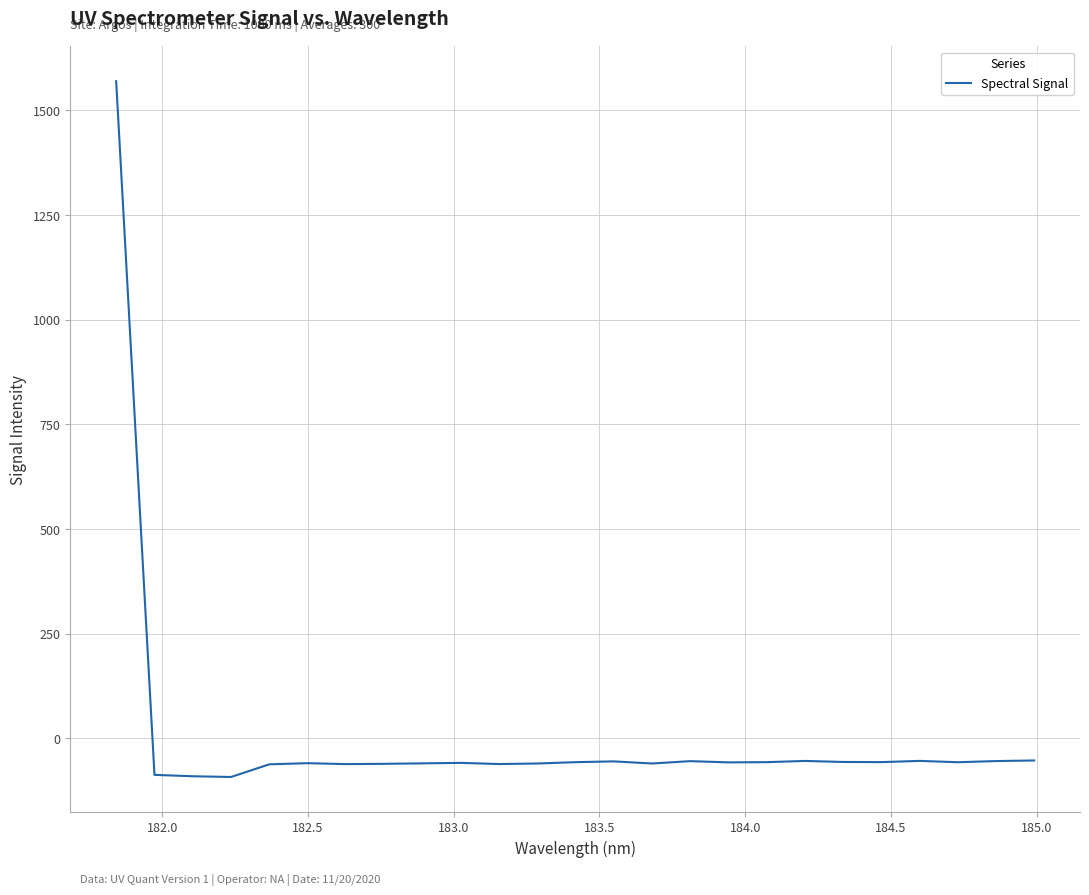

Count the number of values greater than -57.

11